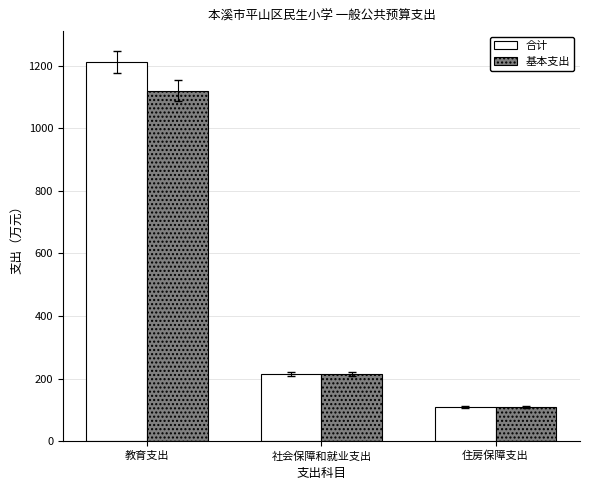

What is the label of the 2nd bar from the left?

社会保障和就业支出